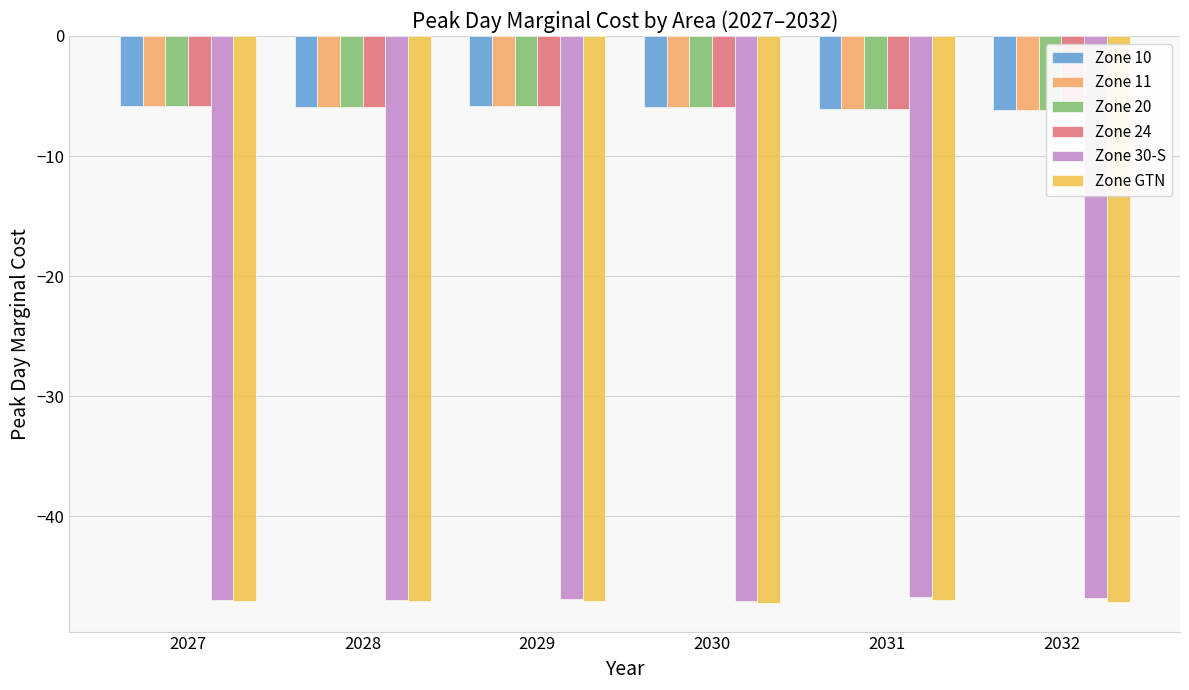

What are all the series names shown in the legend?

Zone 10, Zone 11, Zone 20, Zone 24, Zone 30-S, Zone GTN